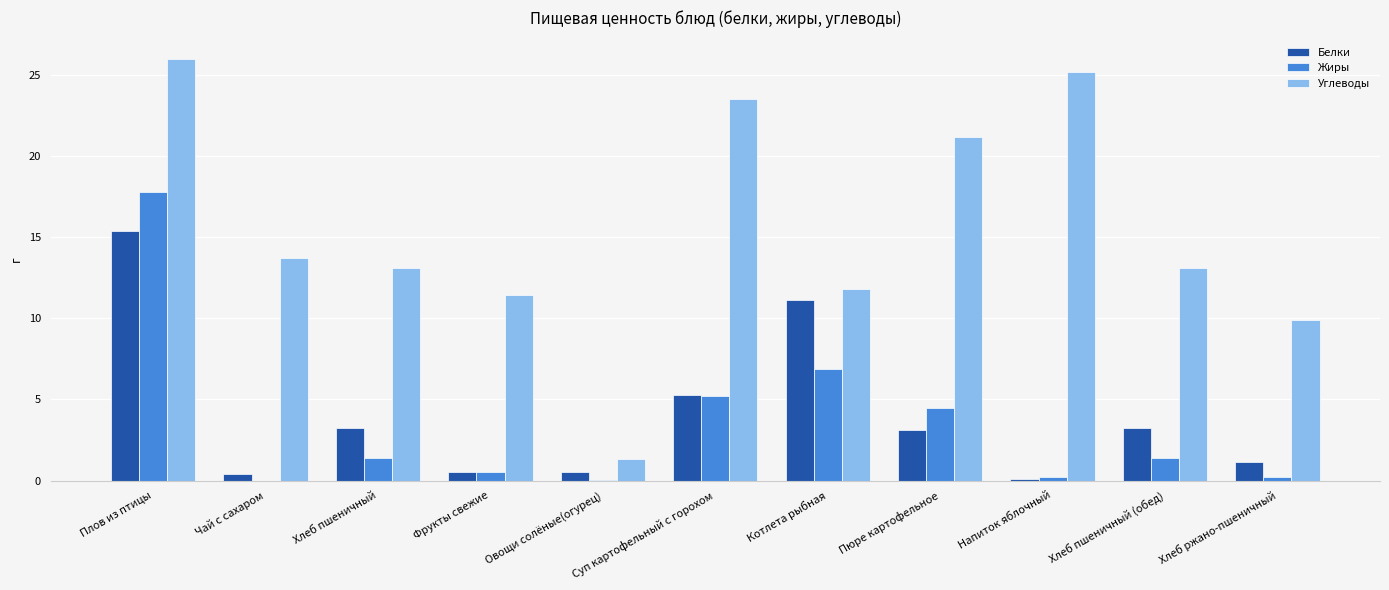

Are the bars grouped side by side (vs. stacked)?

Yes